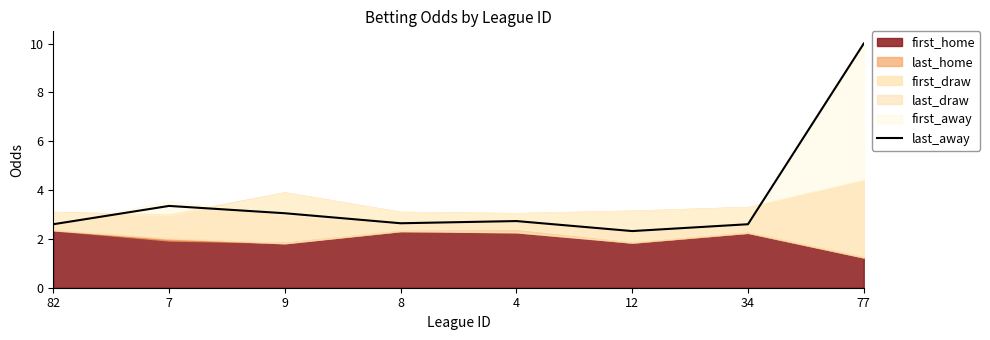

The chart shows a value of 2.6 at 34. True or false?

True